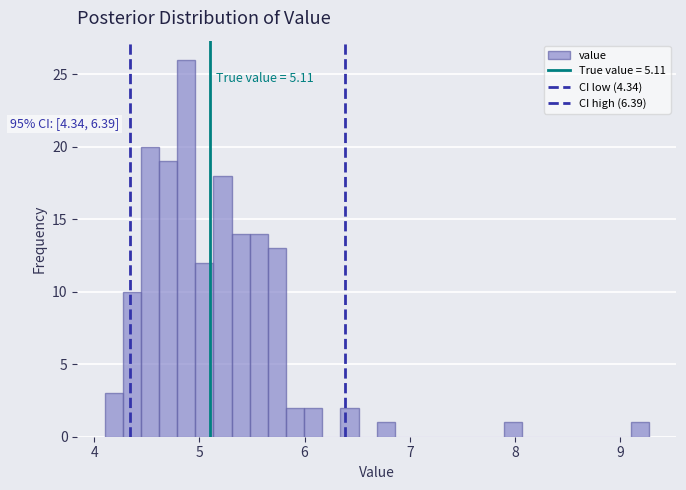

Read against the x-axis, roughly where is the centre of the tallest bar?

4.9